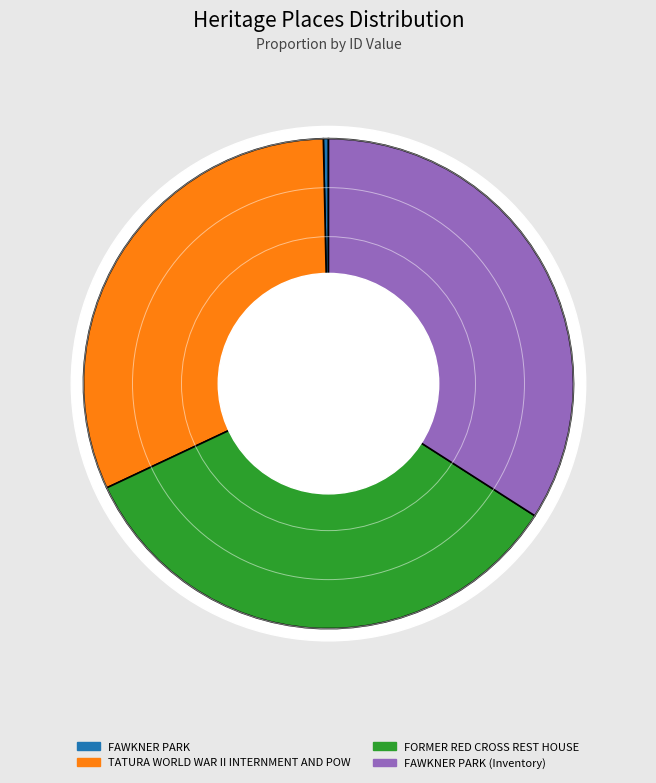

To the nearest percent, what percentage of the pie is TATURA WORLD WAR II INTERNMENT AND POW?

32%